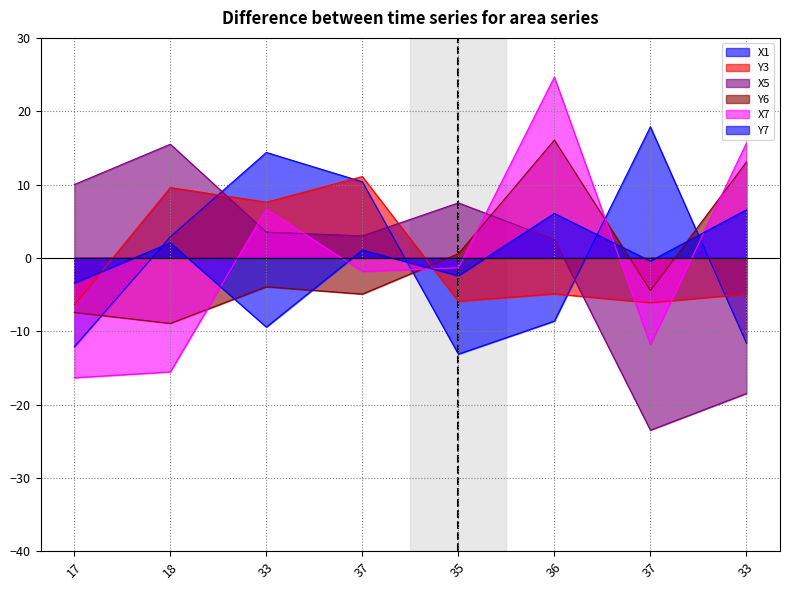

How many interior local peaks does the X5 series have?

2